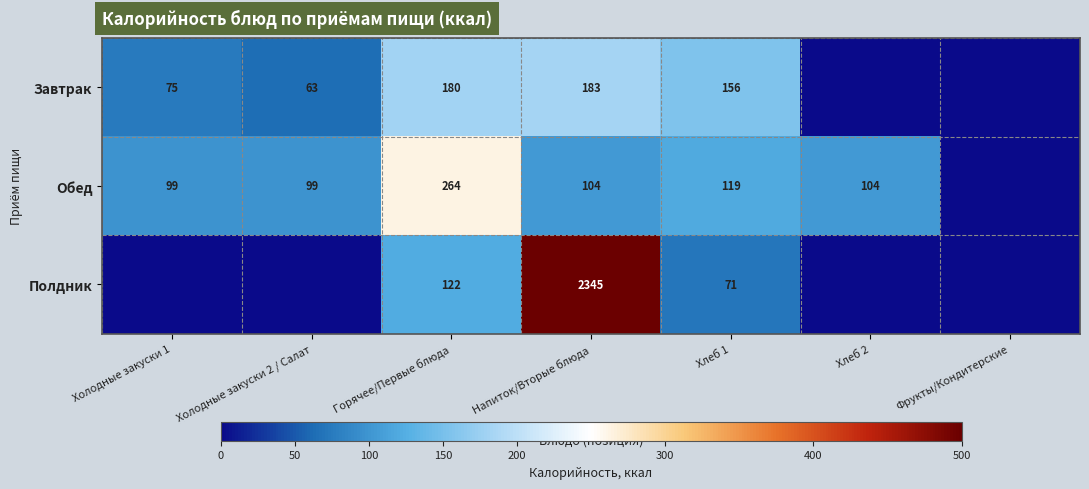

Is it true that Полдник equals 71 at Хлеб 1?

True